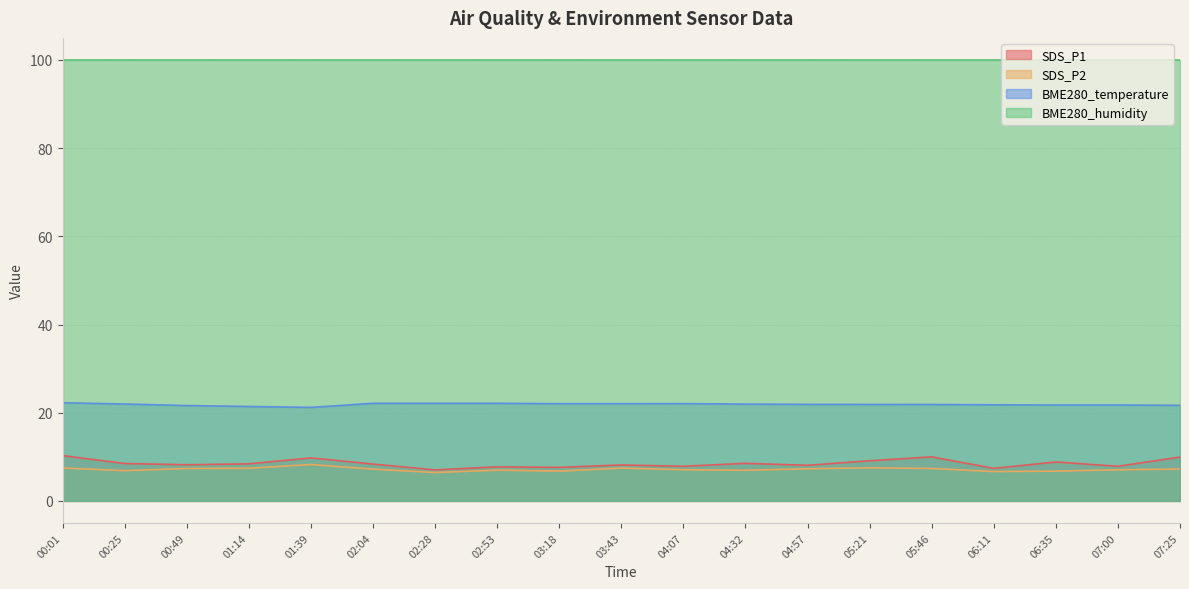

Does the chart display data point markers on the line(s)?

No